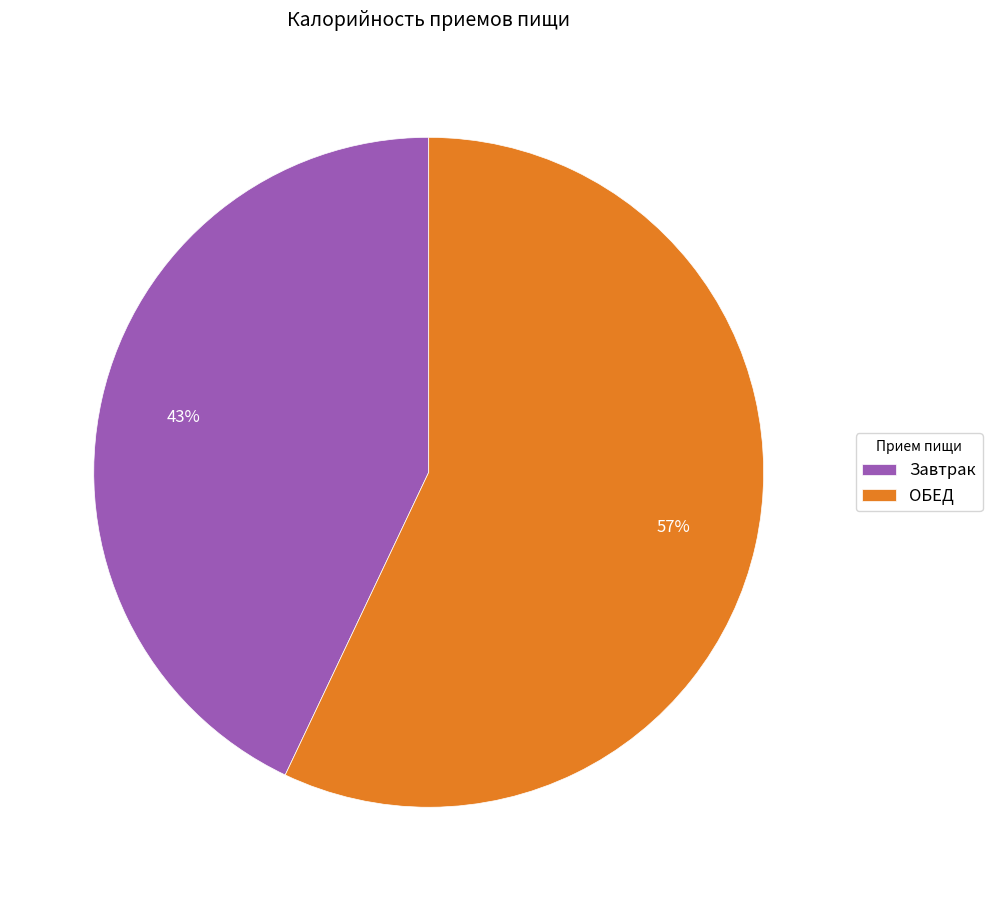

What is the majority slice?

ОБЕД